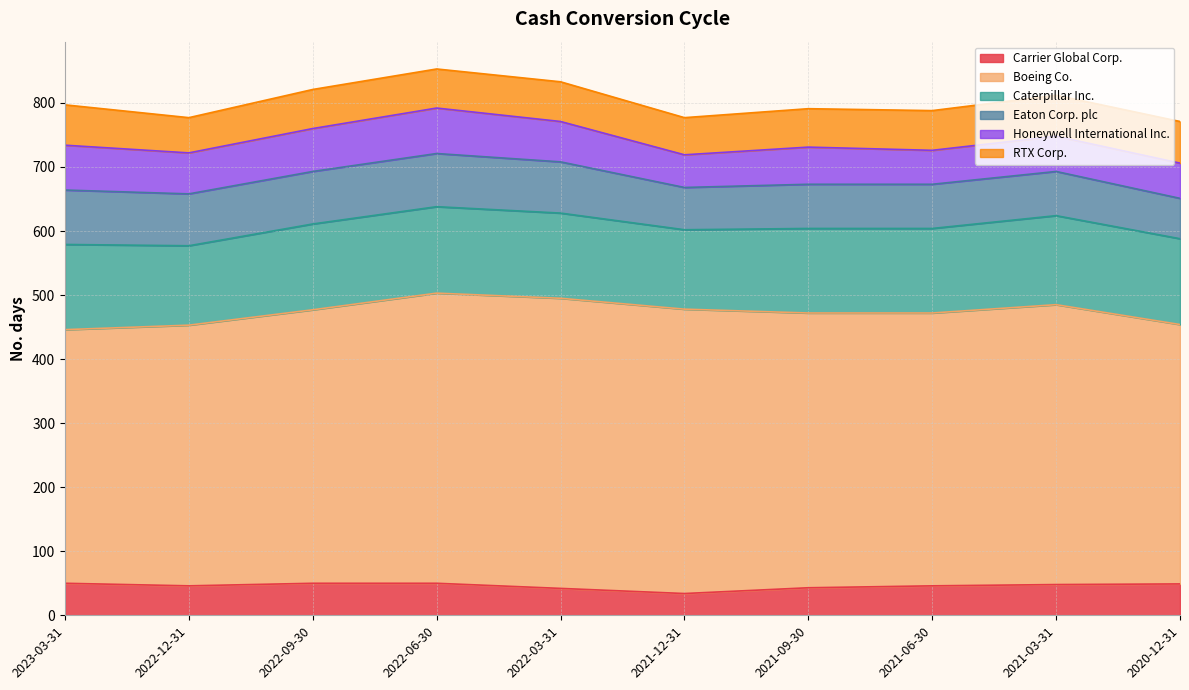

At which category is the sum across all series the highest?

2022-06-30